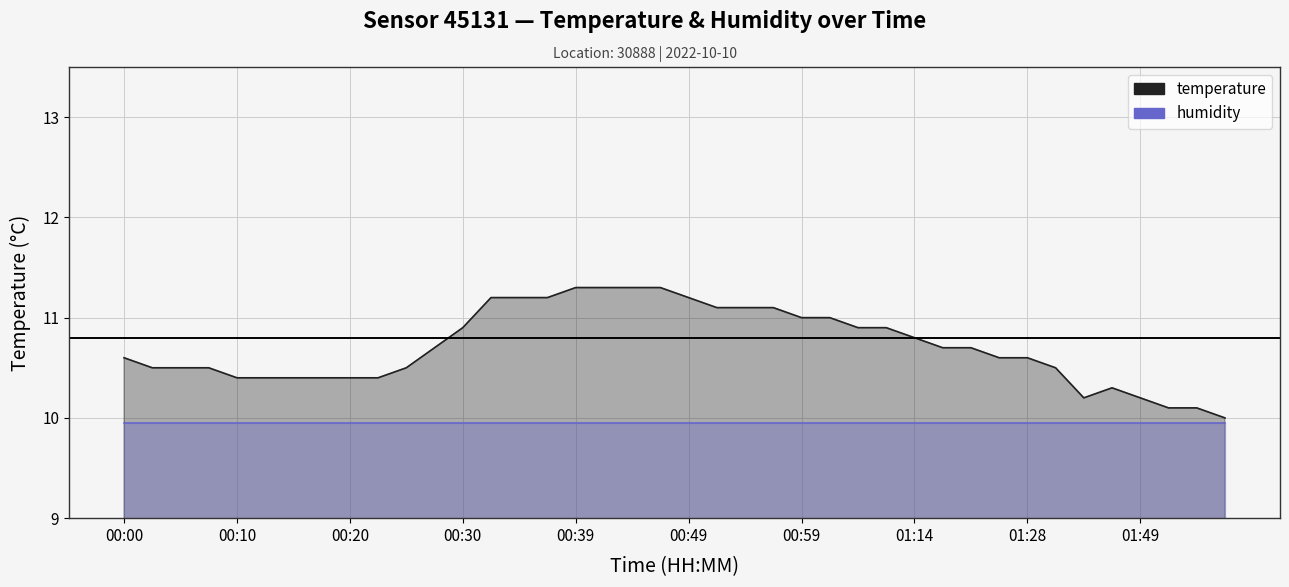

Which series has the largest total across all categories?

temperature